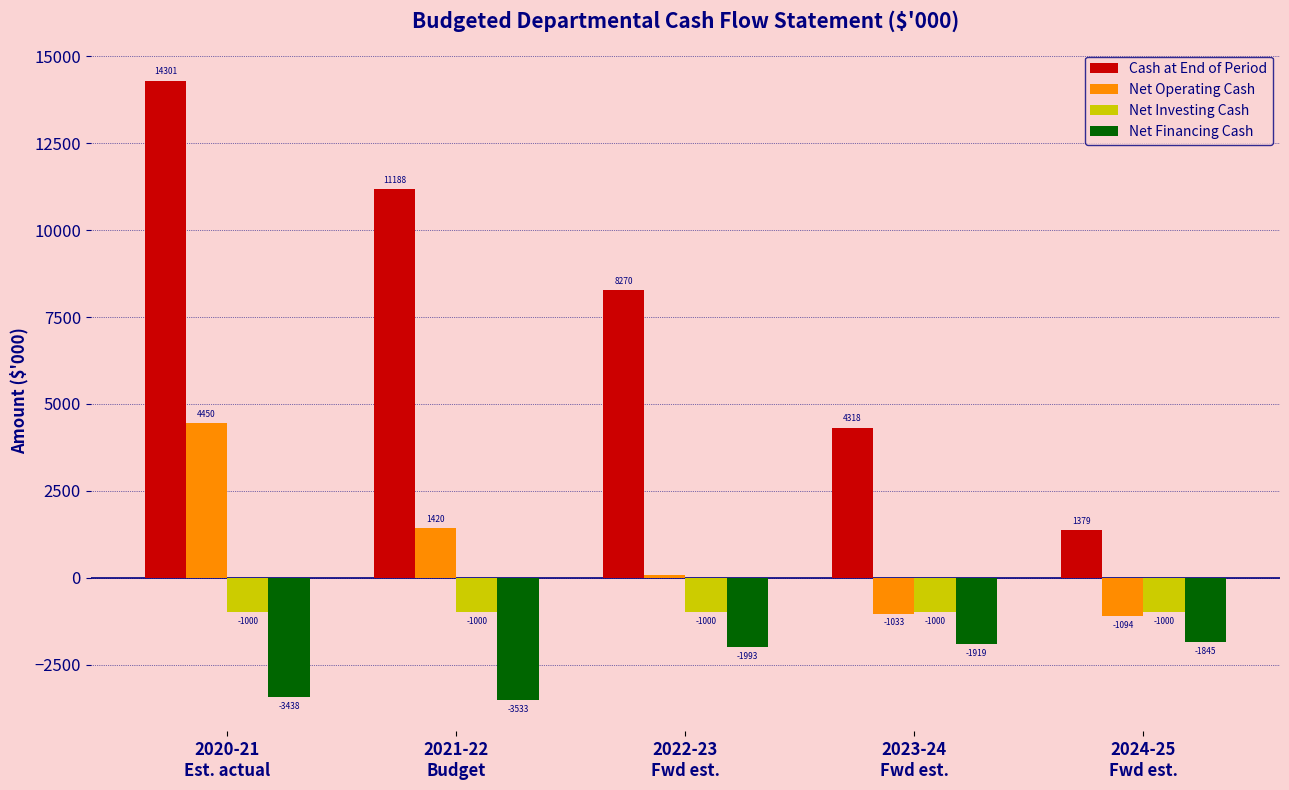

Reading left to right, what are all the values shown in this chart?

Cash at End of Period: 14301	11188	8270	4318	1379
Net Operating Cash: 4450	1420	75	-1033	-1094
Net Investing Cash: -1000	-1000	-1000	-1000	-1000
Net Financing Cash: -3438	-3533	-1993	-1919	-1845